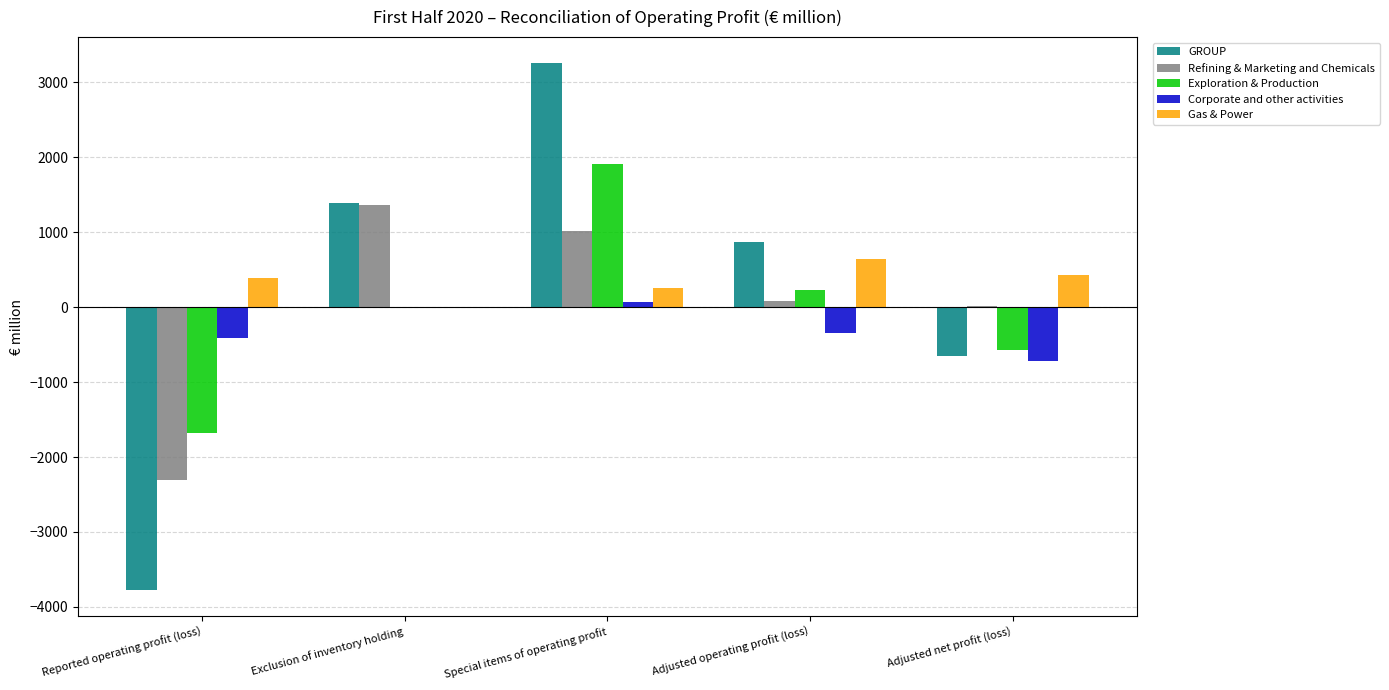

Where is Refining & Marketing and Chemicals nearest to the value -466?

Adjusted net profit (loss)